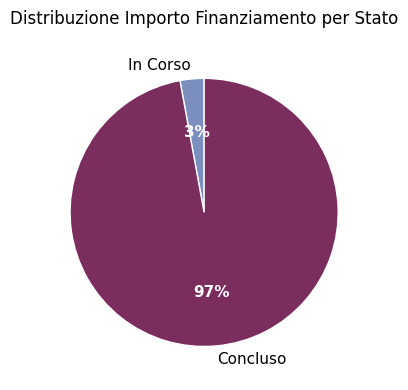

Is it true that Concluso is 97% of the pie?

True